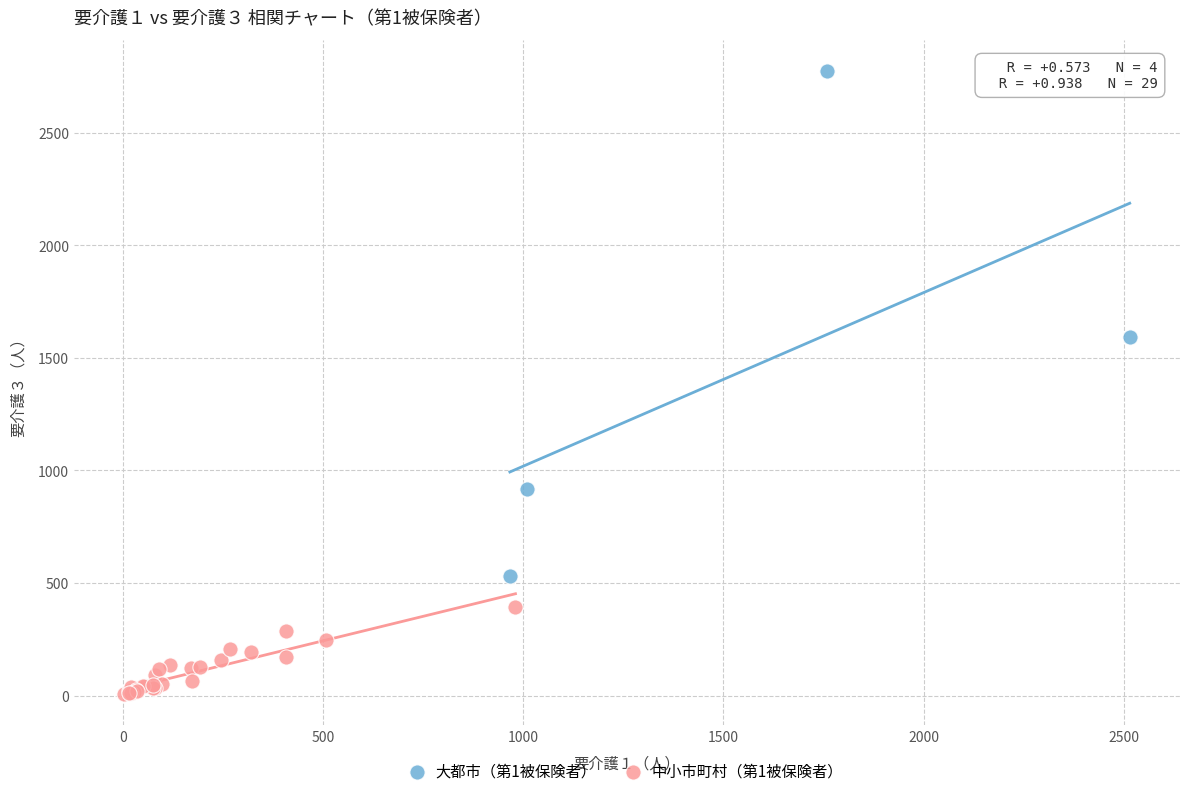

Which series reaches the minimum Y coordinate?

中小市町村（第1被保険者）